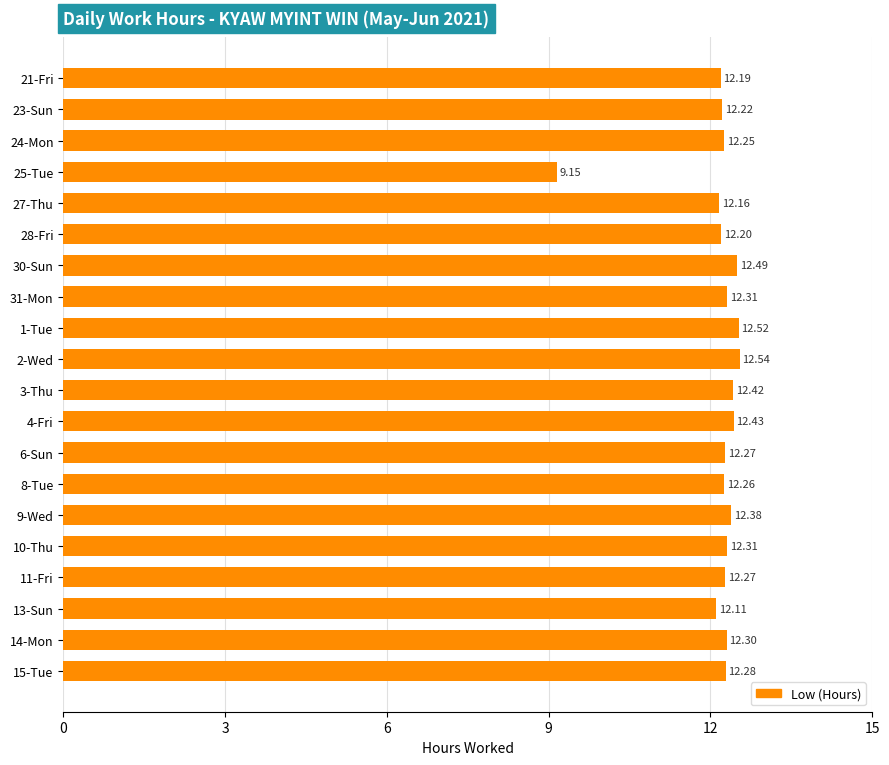

What is the average value?

12.2